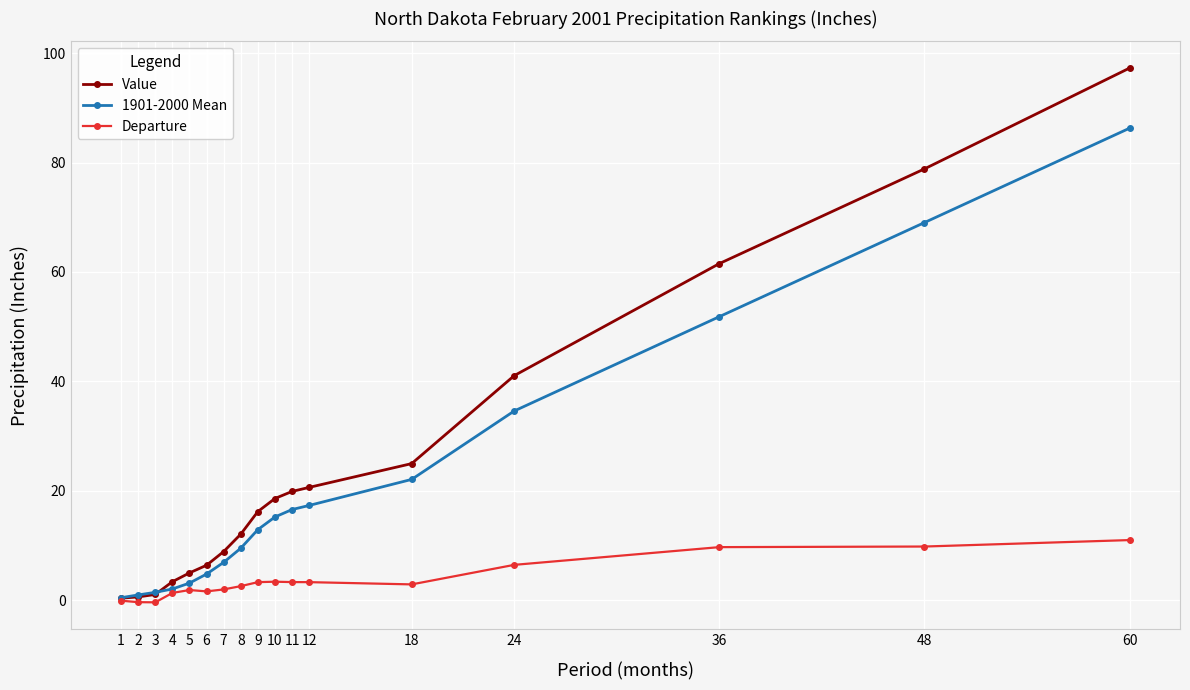

How many lines are shown in the chart?

3